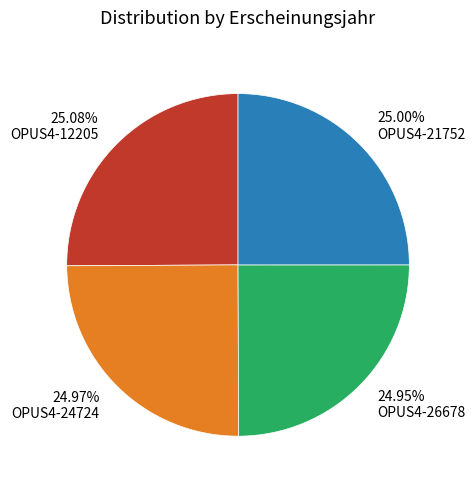

What is the ratio of the value at OPUS4-12205 to the value at OPUS4-24724?

1.0